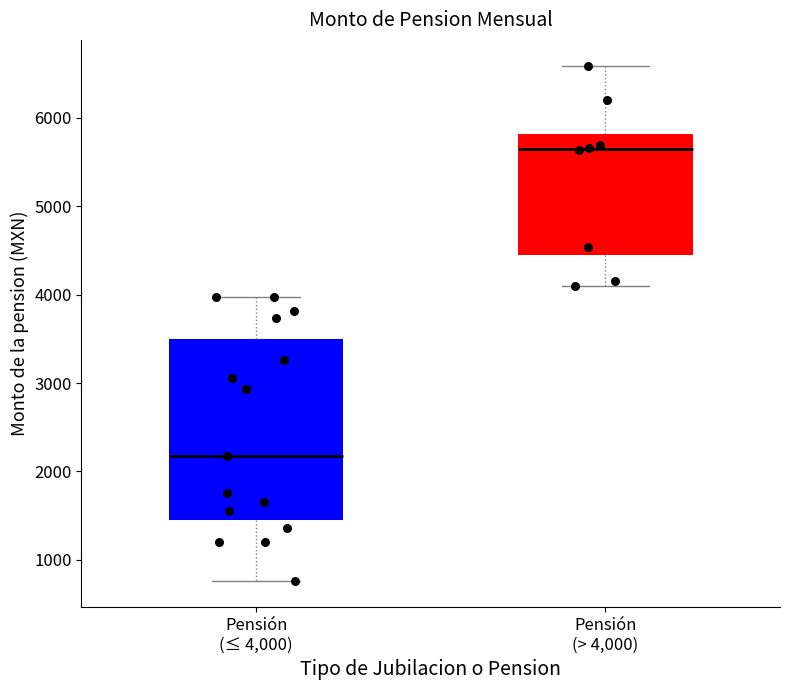

Which box has the lowest median line?

Pensión (≤ 4,000)